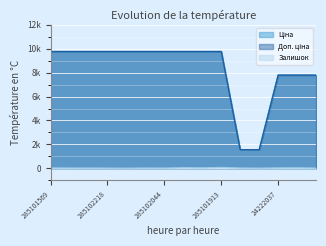

Read the Ціна value at 285102218.

9764.4